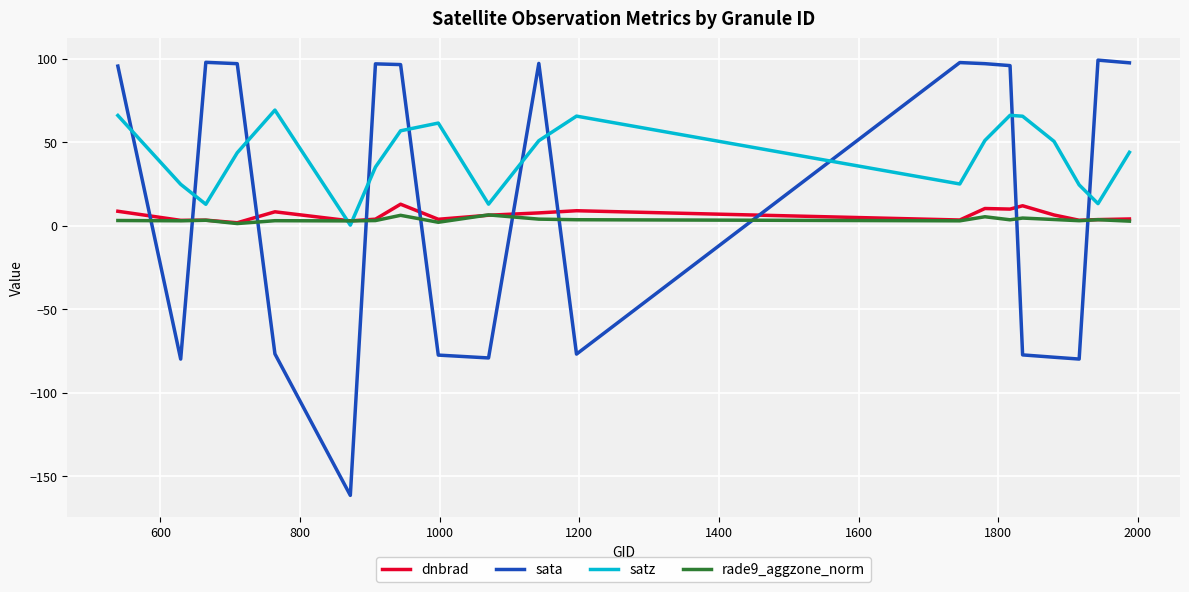

Which series has the largest total across all categories?

satz